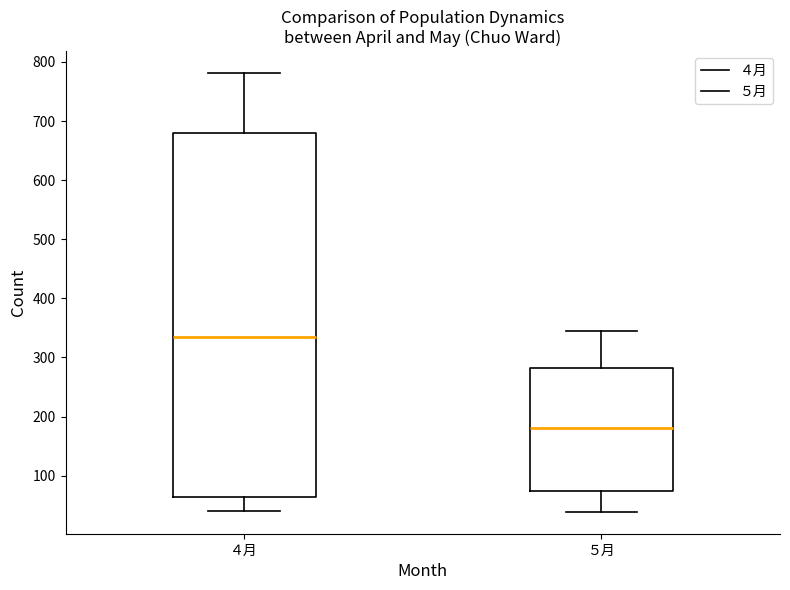

Reading left to right, transcribe this box plot: for each box, give where its median line is, the range the box spans, and where its two whiskers end, as read against the y-axis. The values are not printed on the chart, so give them approximately, as read against the axis.

４月: median 330, box 60 to 680, whiskers 40 to 780
５月: median 180, box 70 to 280, whiskers 40 to 350